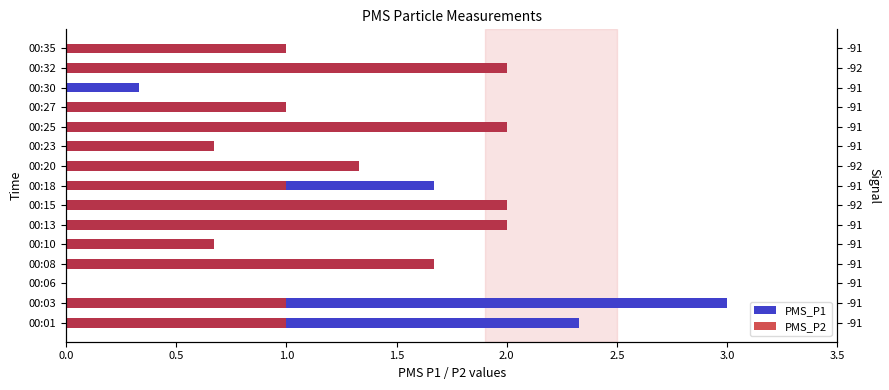

What is the maximum value for PMS_P2?

2.0